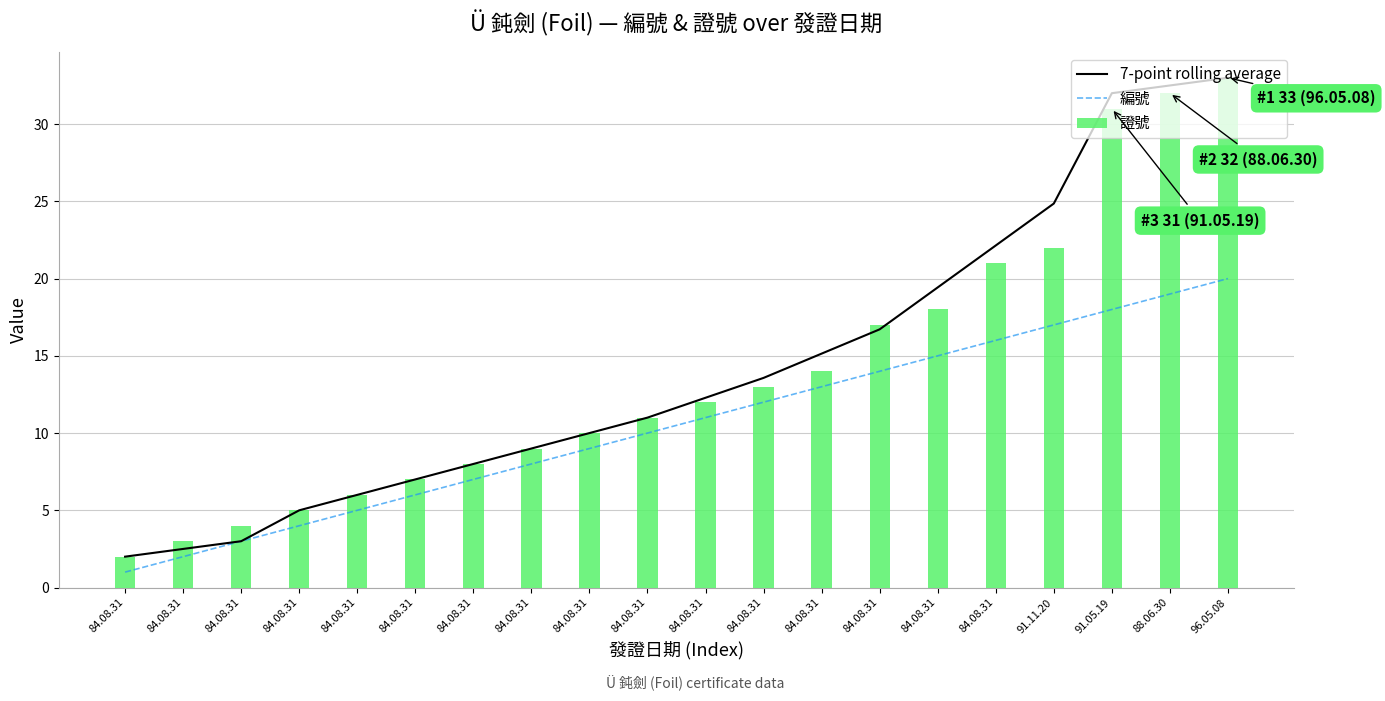

Which category has the highest value across all series?

96.05.08